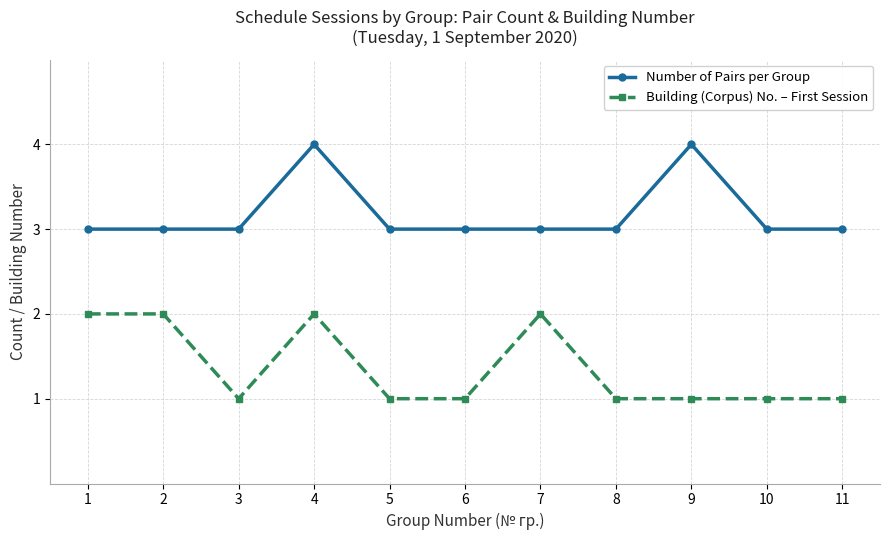

Reading right to left, extract all data points from this chart.

Number of Pairs per Group: 11=3	10=3	9=4	8=3	7=3	6=3	5=3	4=4	3=3	2=3	1=3
Building (Corpus) No. – First Session: 11=1	10=1	9=1	8=1	7=2	6=1	5=1	4=2	3=1	2=2	1=2